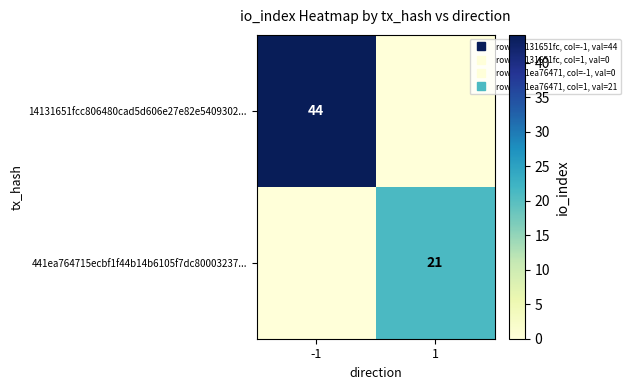

Read the 14131651fcc806480cad5d606e27e82e5409302... value at -1, to the nearest 5.

45